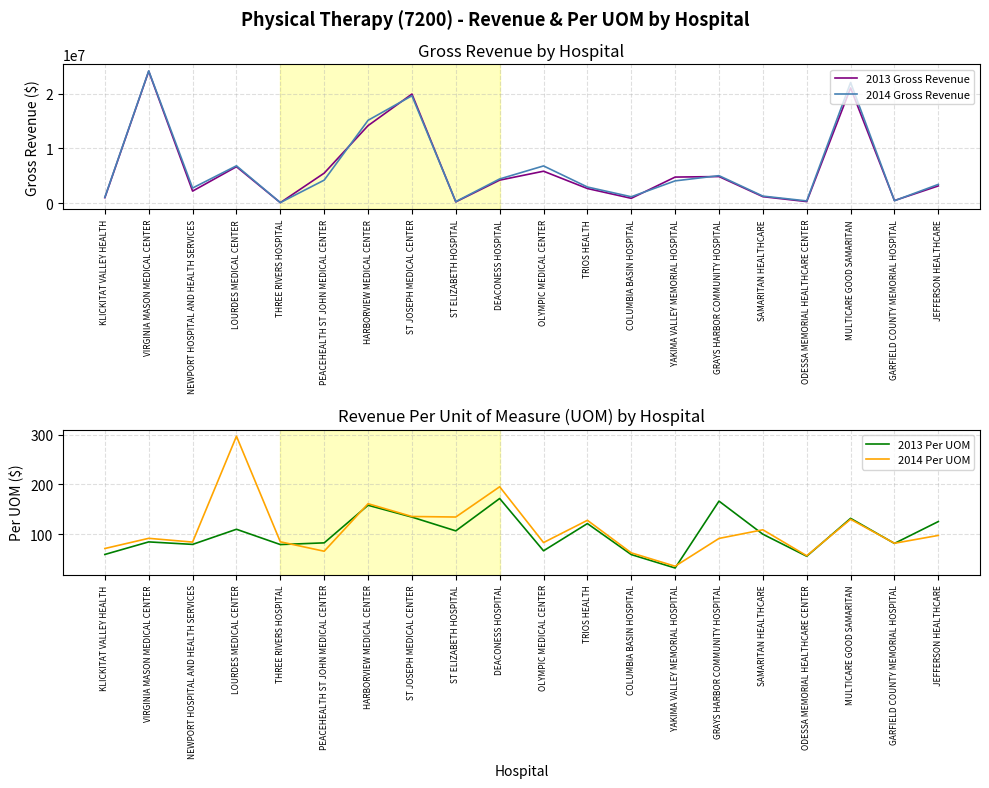

What is the label of the 2nd point from the right?

GARFIELD COUNTY MEMORIAL HOSPITAL